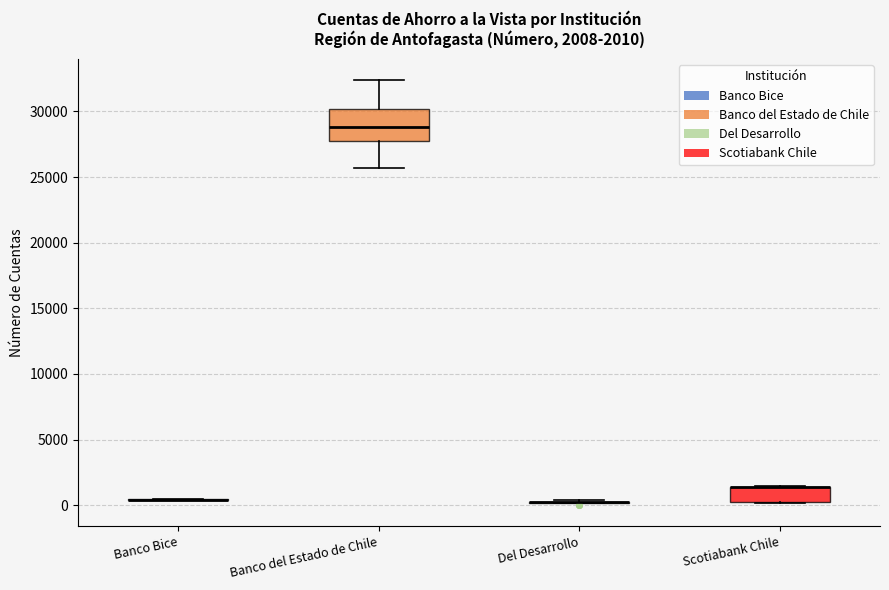

Comparing the boxes themselves (not the whiskers), which one is the tallest?

Banco del Estado de Chile